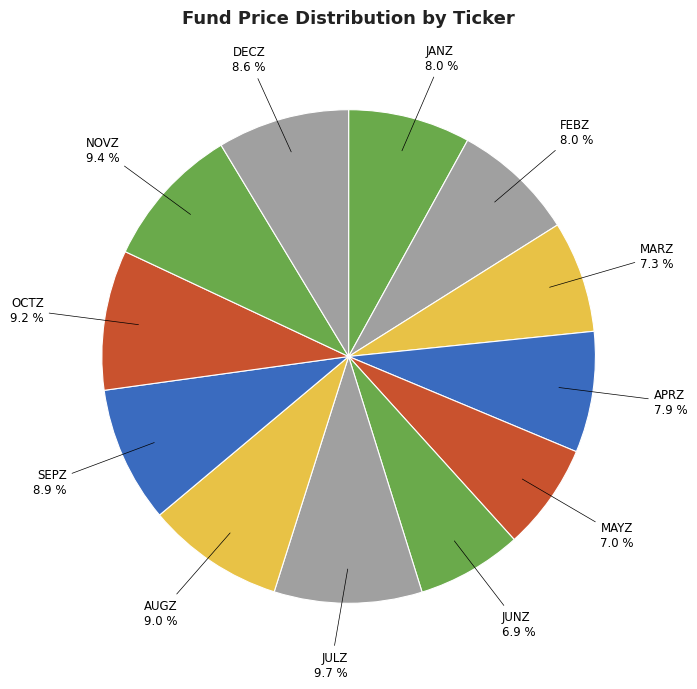

Which category has the smallest portion of the pie?

JUNZ